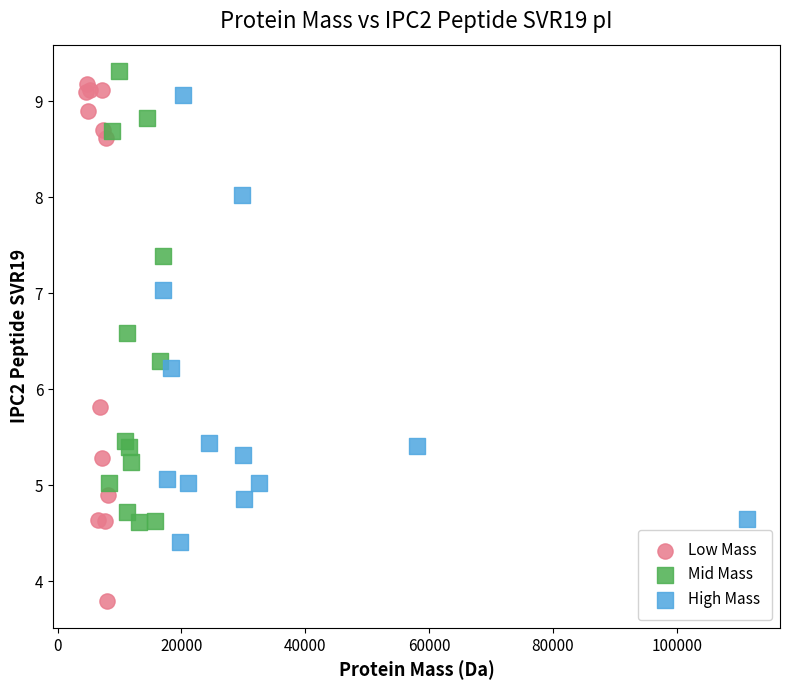

What are all the series names shown in the legend?

Low Mass, Mid Mass, High Mass